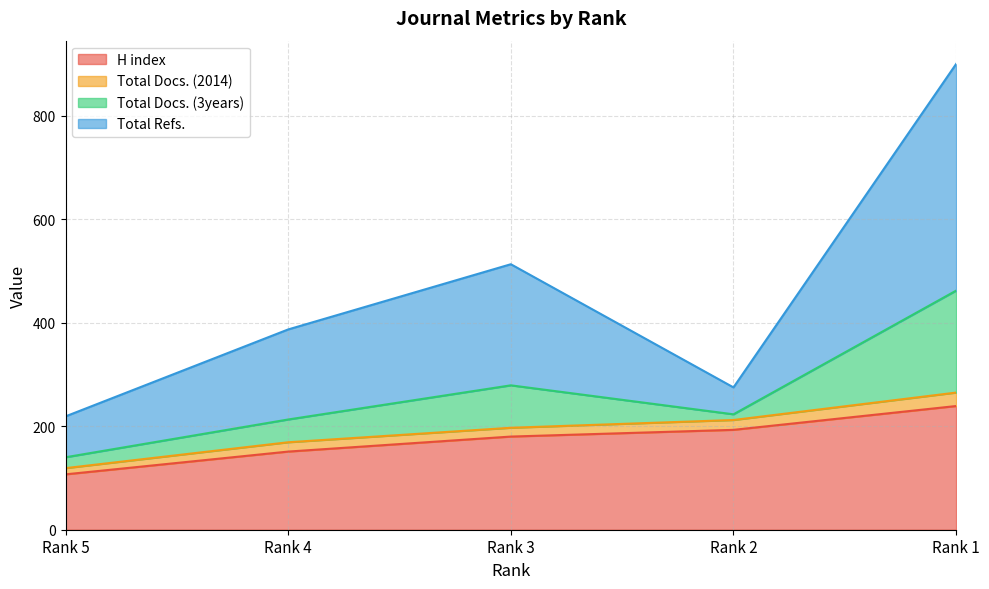

What are all the series names shown in the legend?

H index, Total Docs. (2014), Total Docs. (3years), Total Refs.